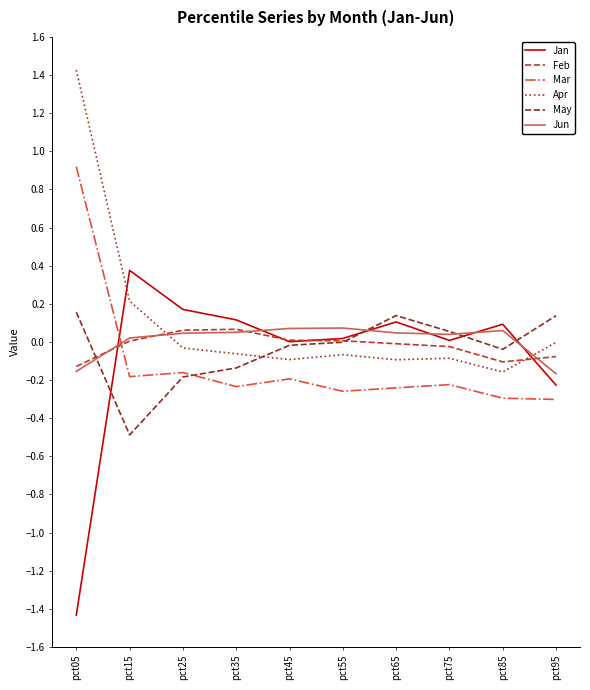

At which category does the chart reach its minimum across all series?

pct05